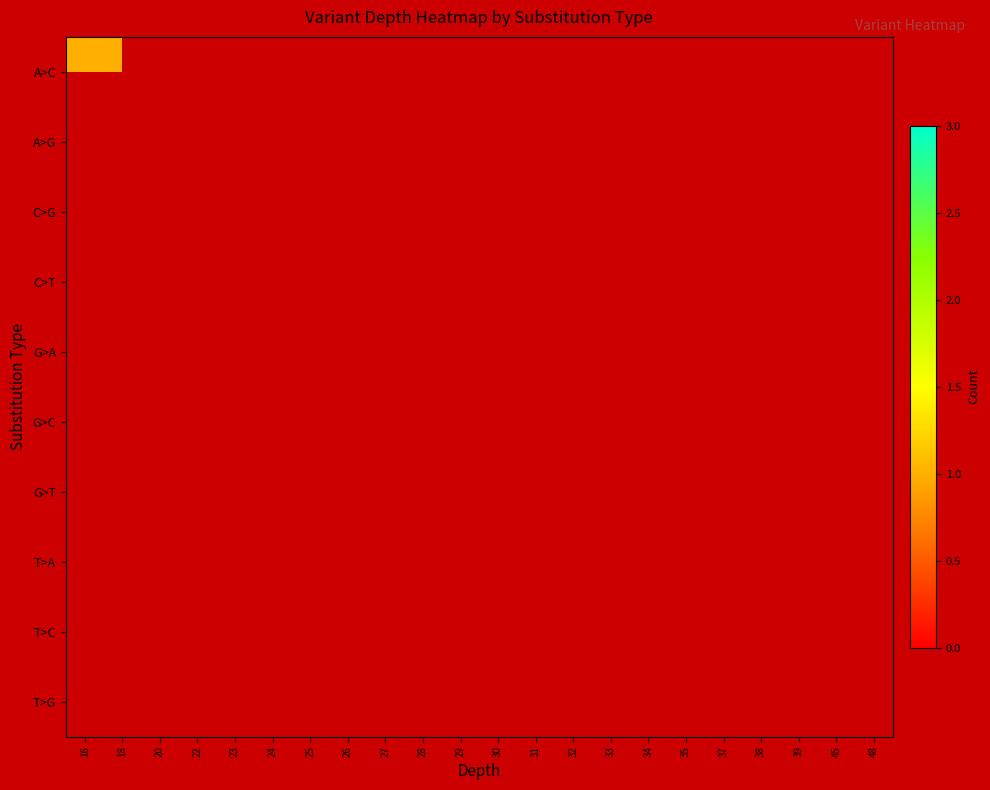

Count the number of data series in this chart.

10